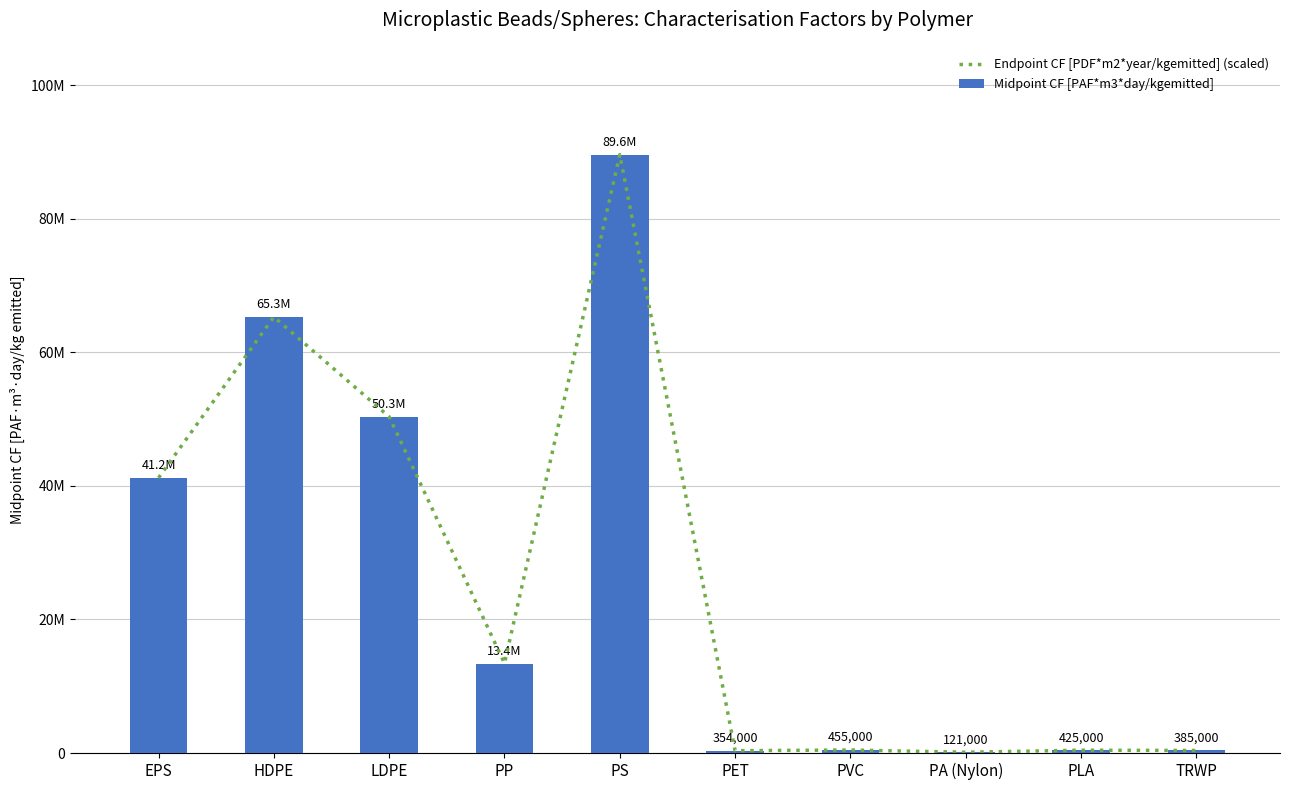

The Midpoint CF [PAF*m3*day/kgemitted] series shows 13240341.7 at EPS. True or false?

False